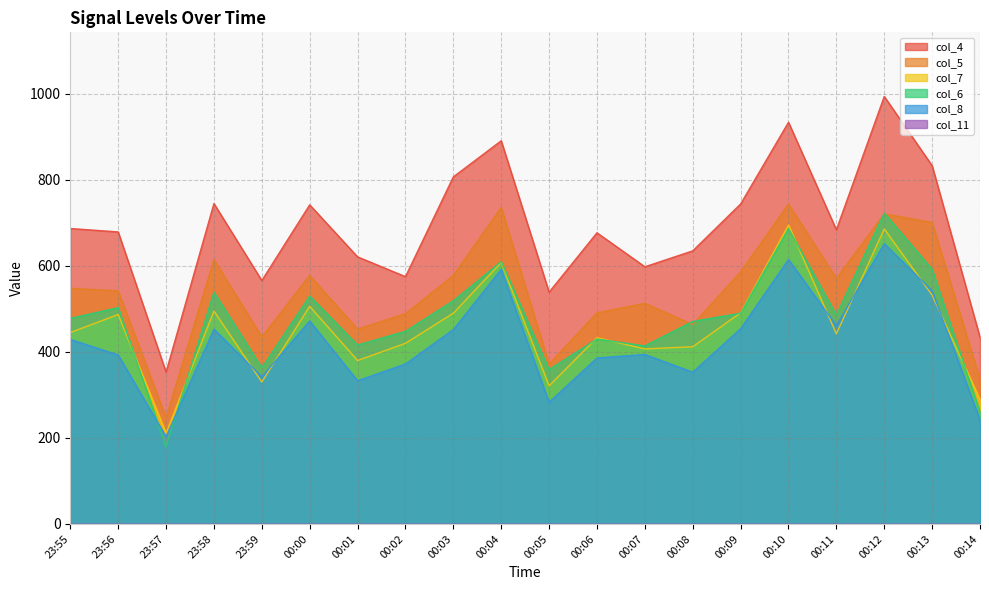

Rank the series at 00:09 from highest to lowest value.

col_4, col_5, col_7, col_6, col_8